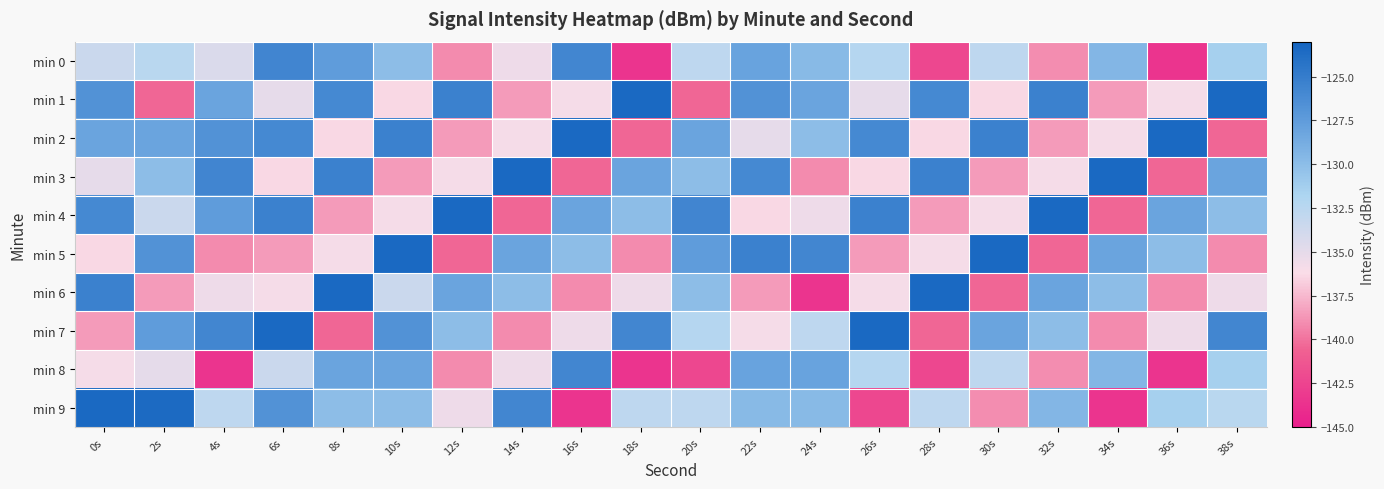

How many data points does each series have?

20